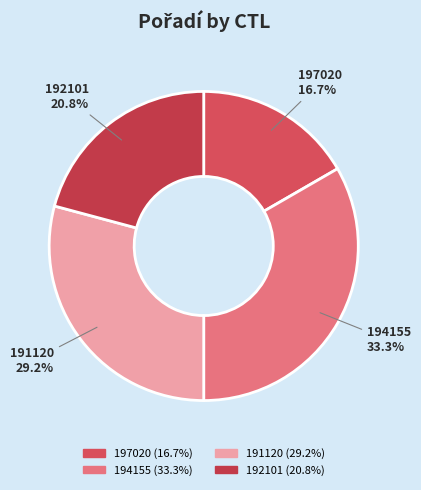

To the nearest percent, what percentage of the pie is 197020?

17%